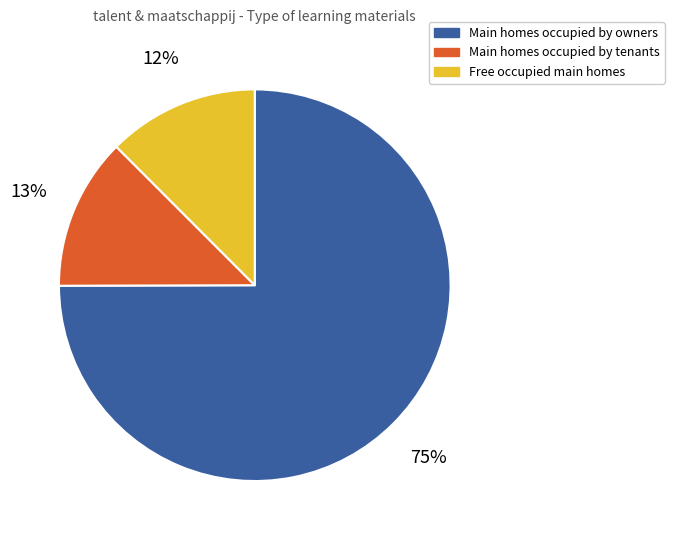

Is there a majority slice in this chart?

Yes